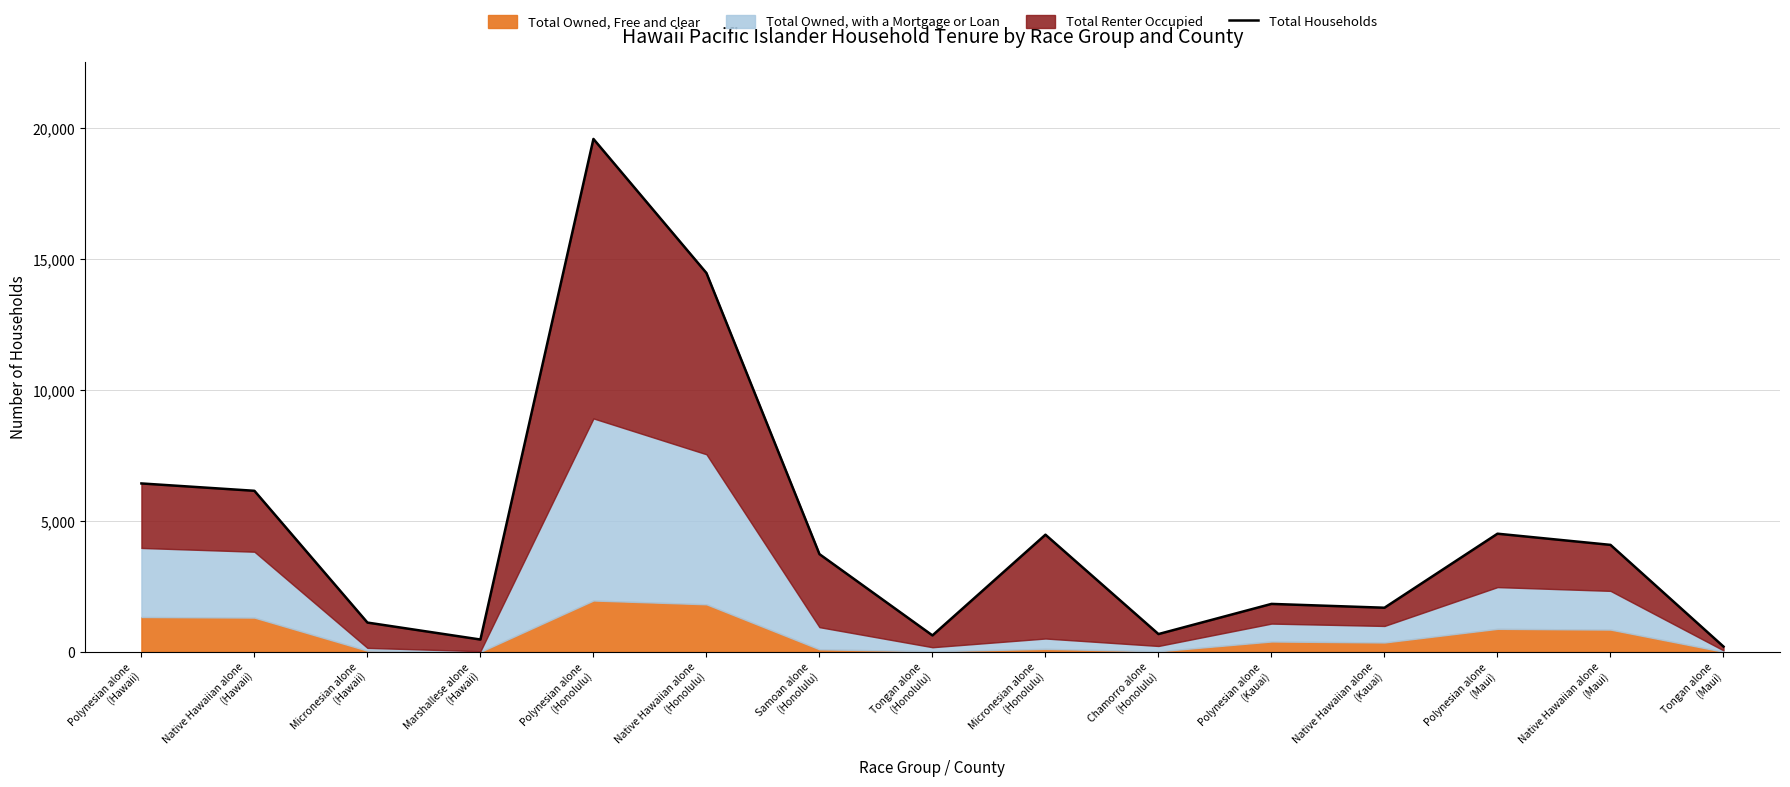

Between Chamorro alone
(Honolulu) and Micronesian alone
(Honolulu), which is larger?

Micronesian alone
(Honolulu)